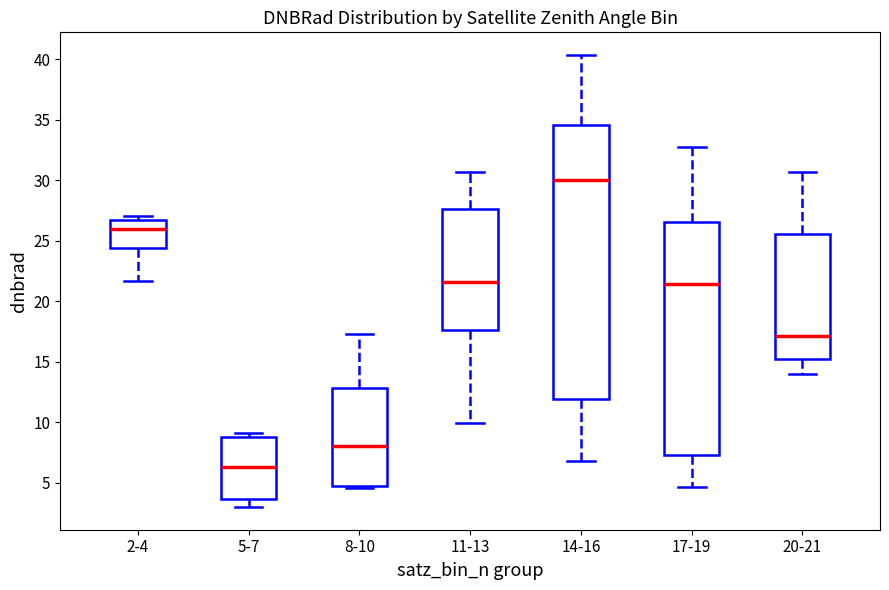

Where is the lower edge of the box for 20-21 on the y-axis? The values are not printed on the chart, so give them approximately, as read against the axis.

15.0